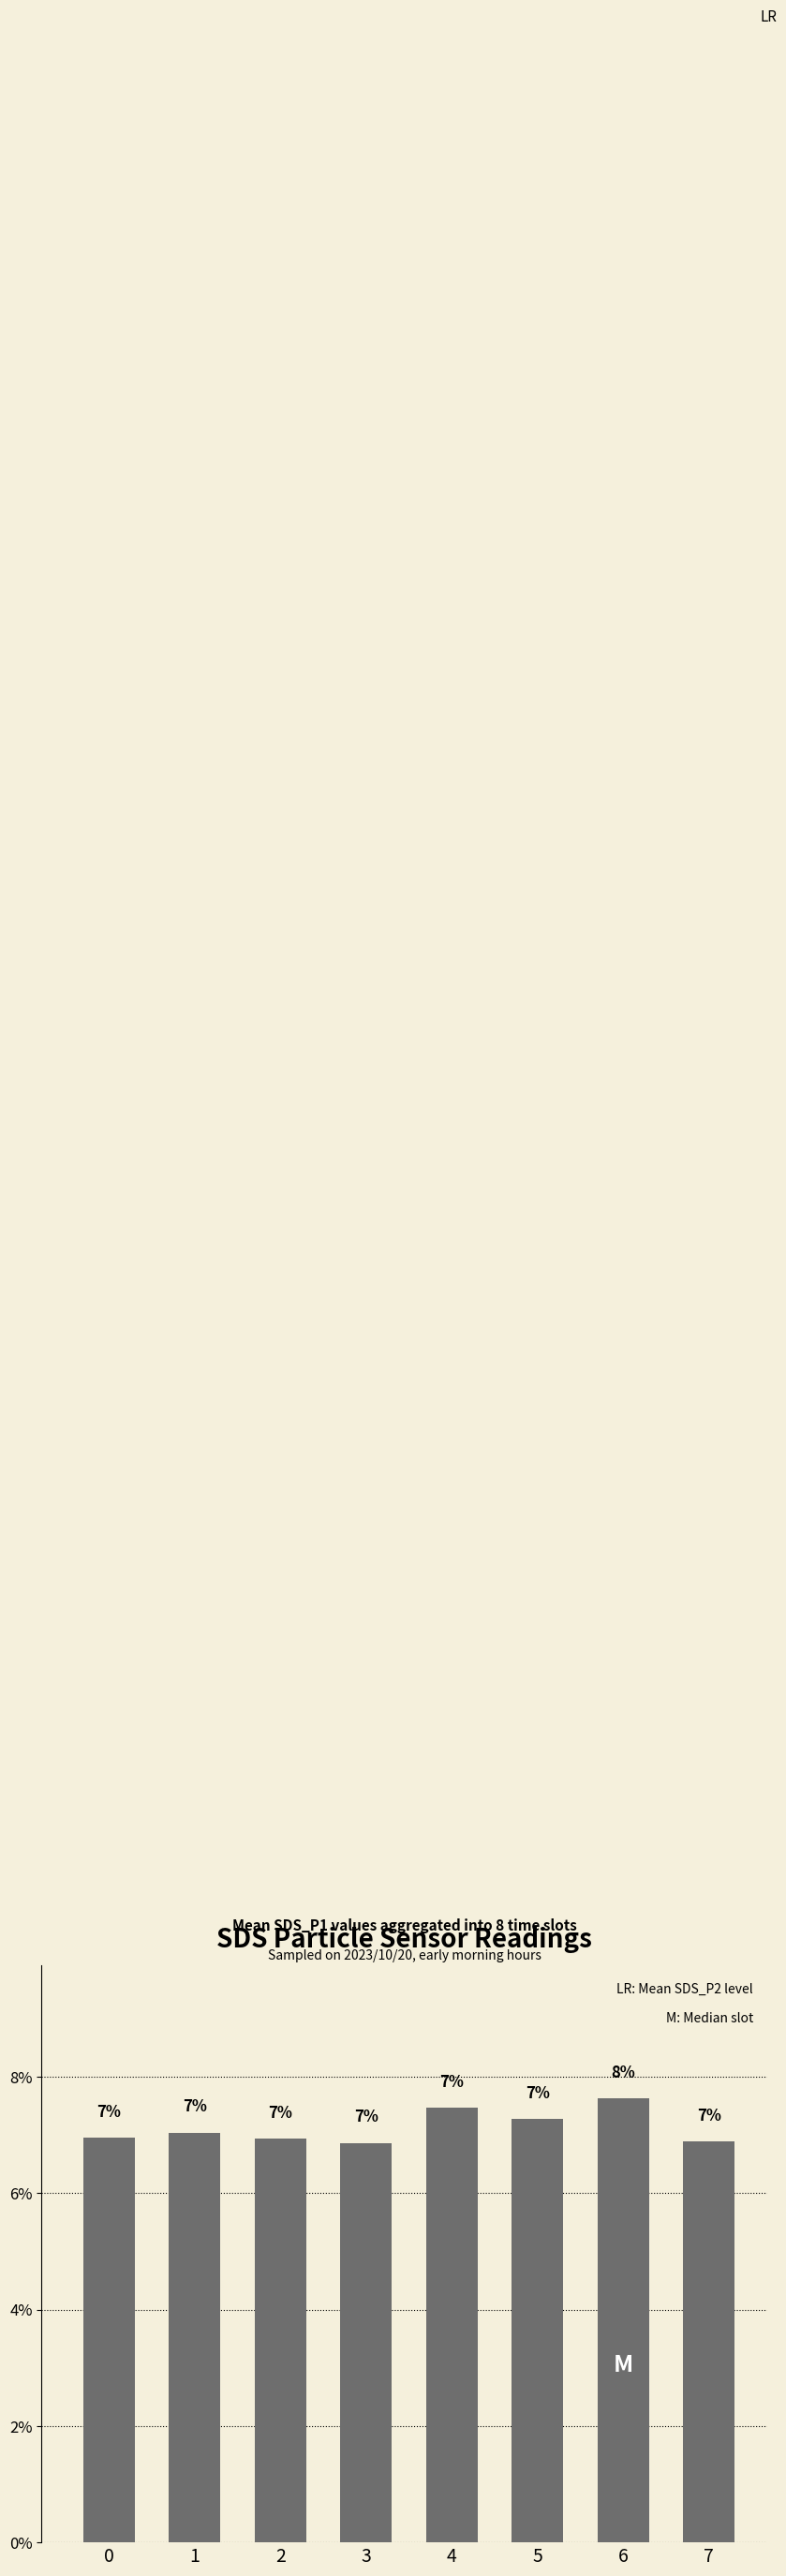

How many bars are there in total?

8